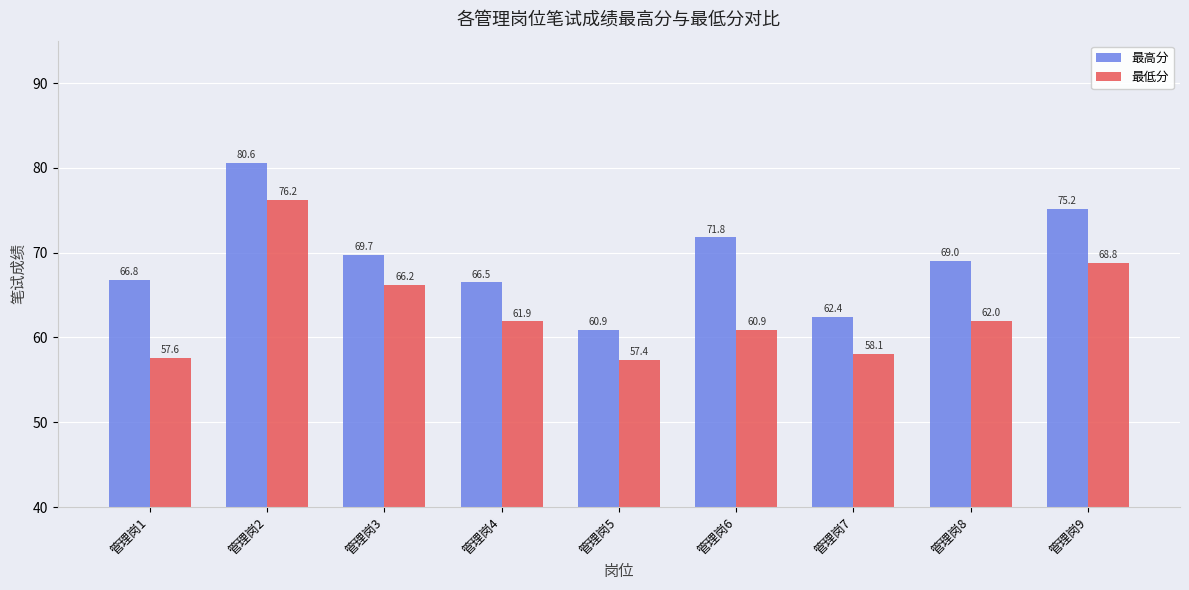

True or false: 最低分 has a value of 82.7 at 管理岗4.

False